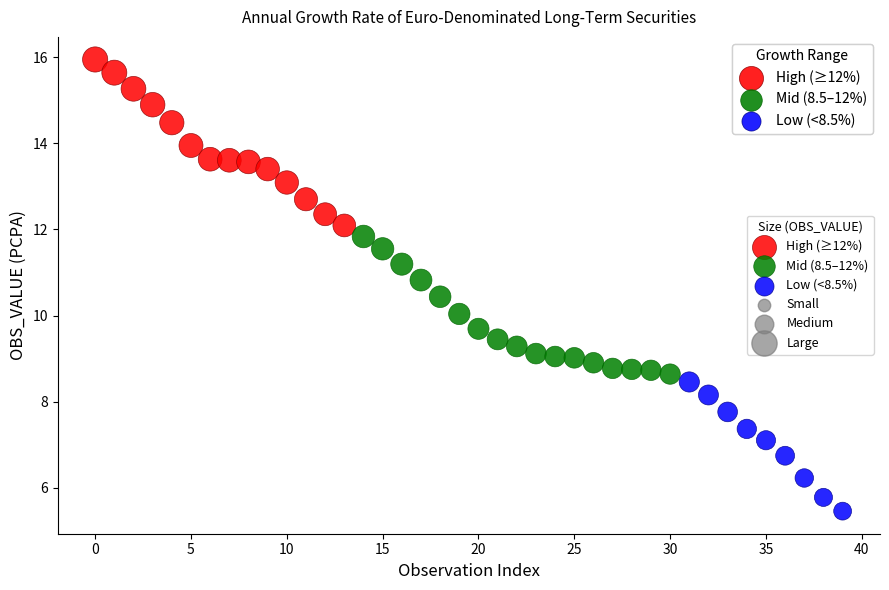

Which series has the largest Y range (max minus min)?

High (≥12%)